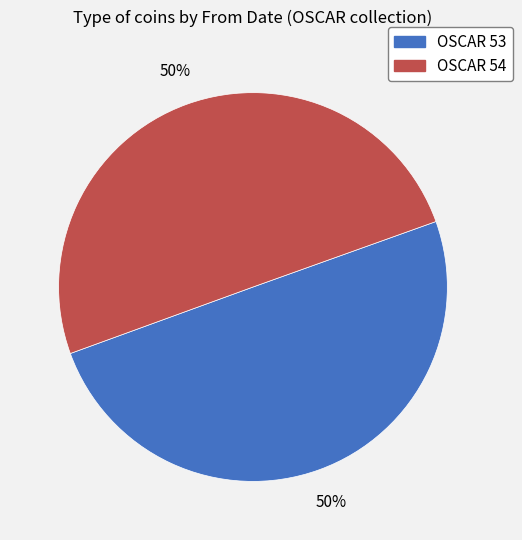

To the nearest percent, what is the combined percentage of OSCAR 54 and OSCAR 53?

100%